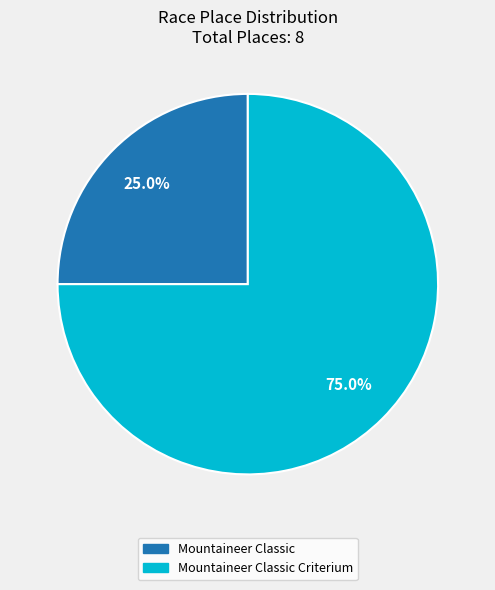

What is the smallest slice in the pie chart?

Mountaineer Classic